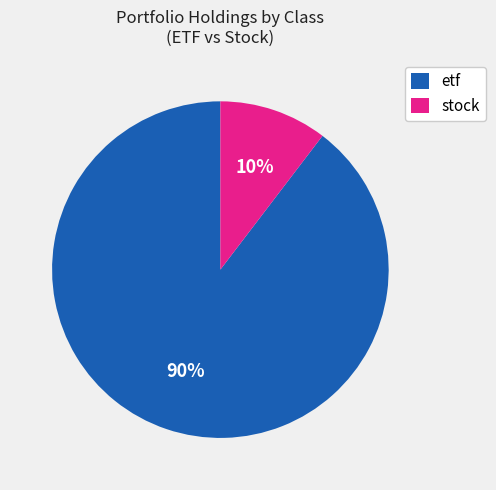

To the nearest percent, what percentage of the pie is stock?

10%